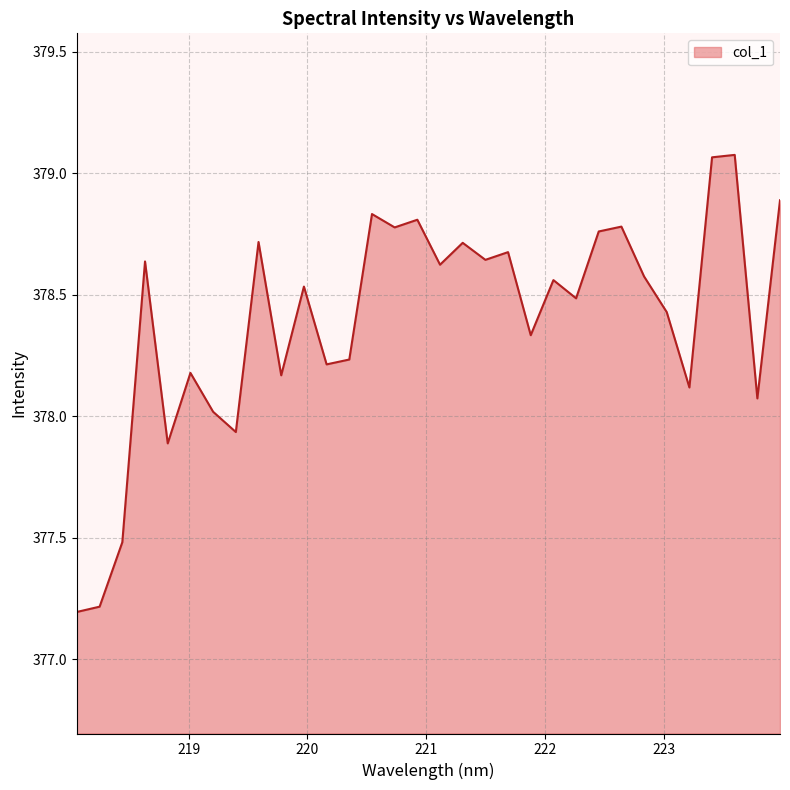

What is the smallest value displayed?

377.2